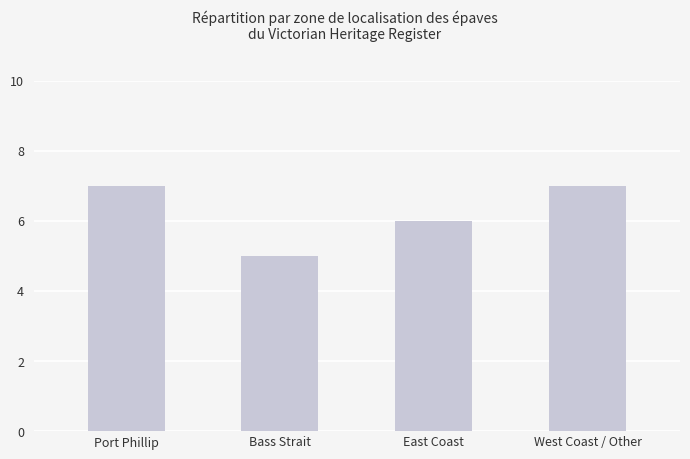

What is the maximum value shown in the chart?

7